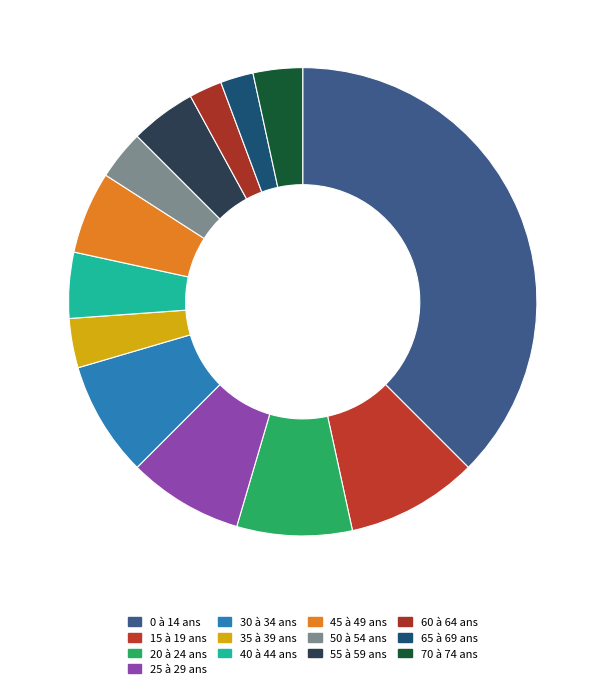

How many slices are in this pie chart?

13